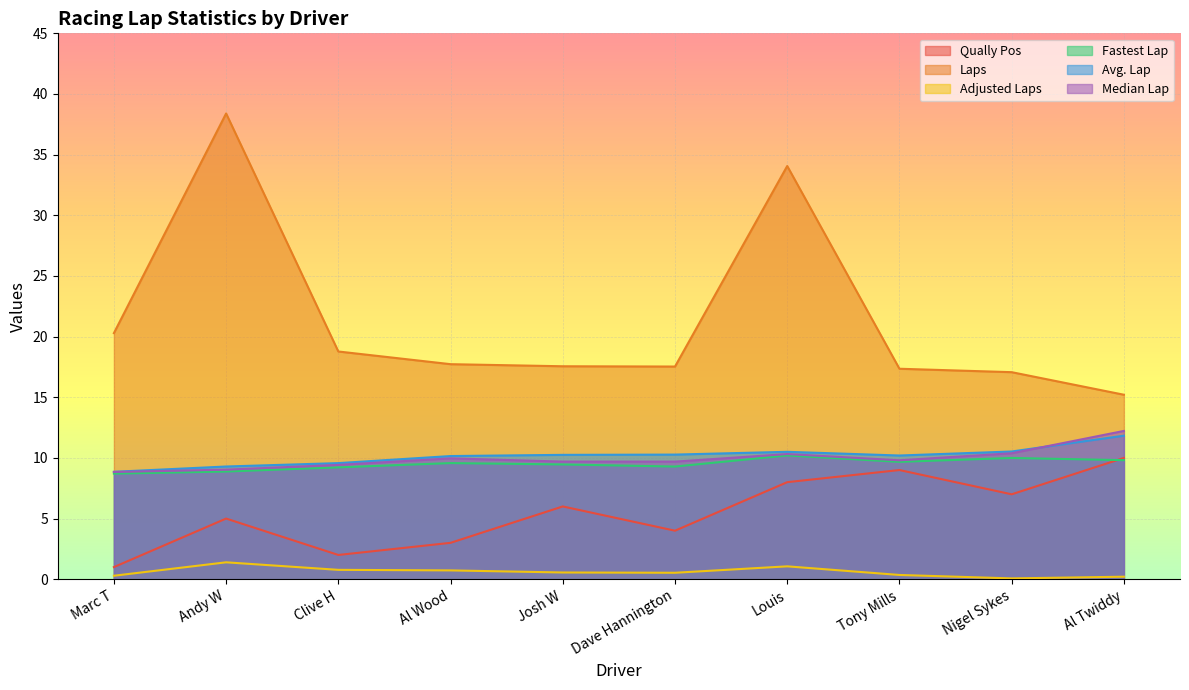

The Median Lap series shows 8.8 at Marc T. True or false?

True